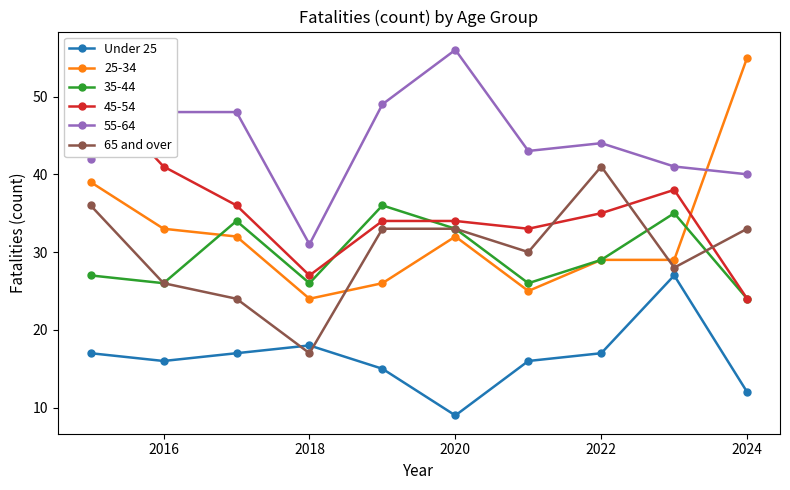

The 65 and over series shows 63 at 2022. True or false?

False